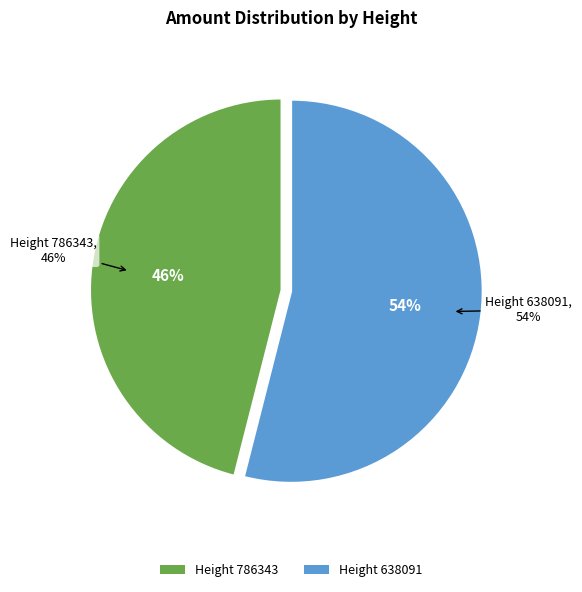

Count the number of slices in the pie.

2